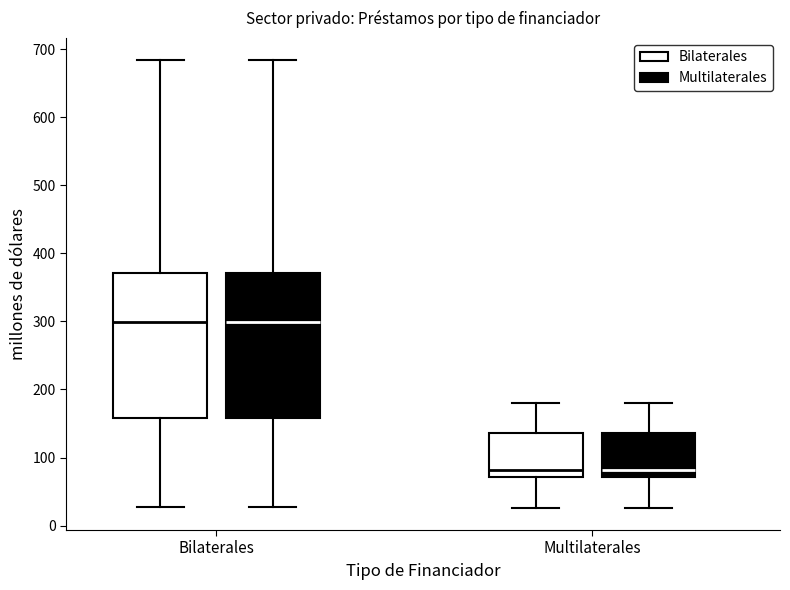

Where does the median line of the box for Multilaterales (Multilaterales) sit on the y-axis? The values are not printed on the chart, so give them approximately, as read against the axis.

80